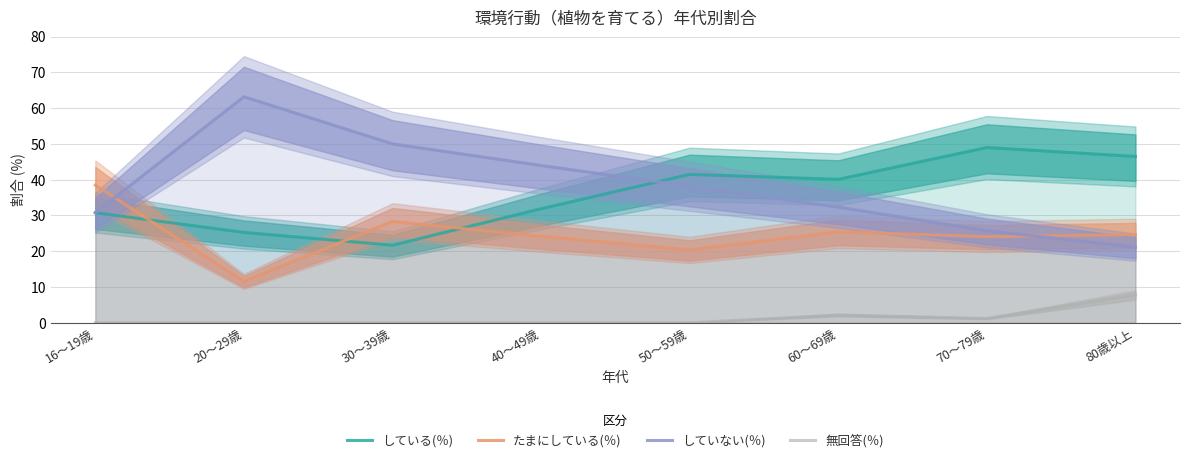

At 16～19歳, list the series in order from largest to smallest.

たまにしている(％), している(％), していない(％), 無回答(％)